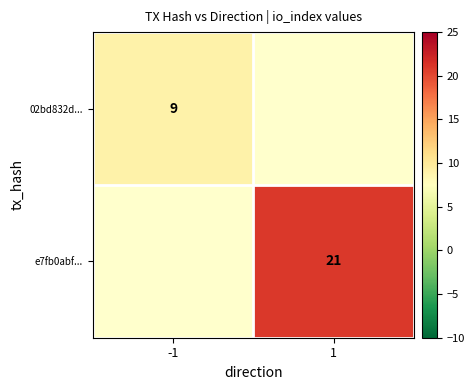

How many distinct data groups are displayed?

2